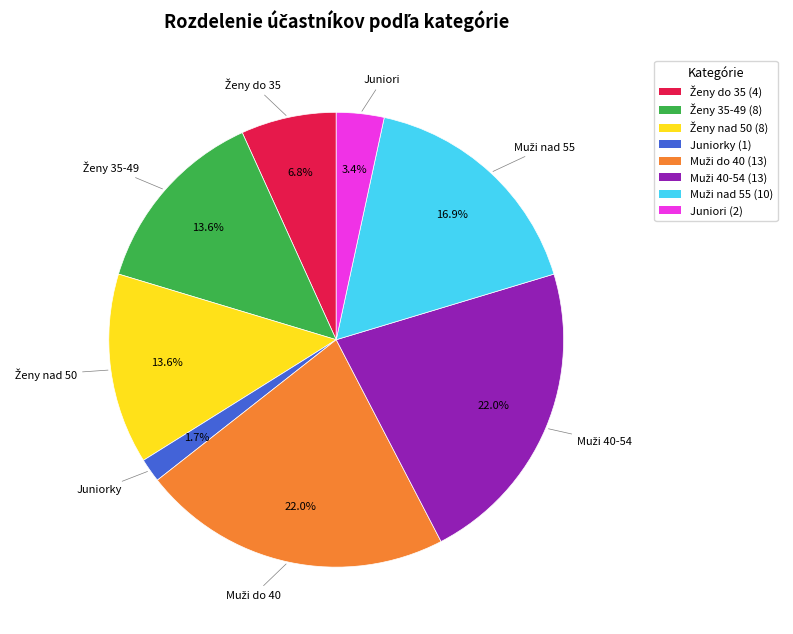

How many segments does this pie chart have?

8